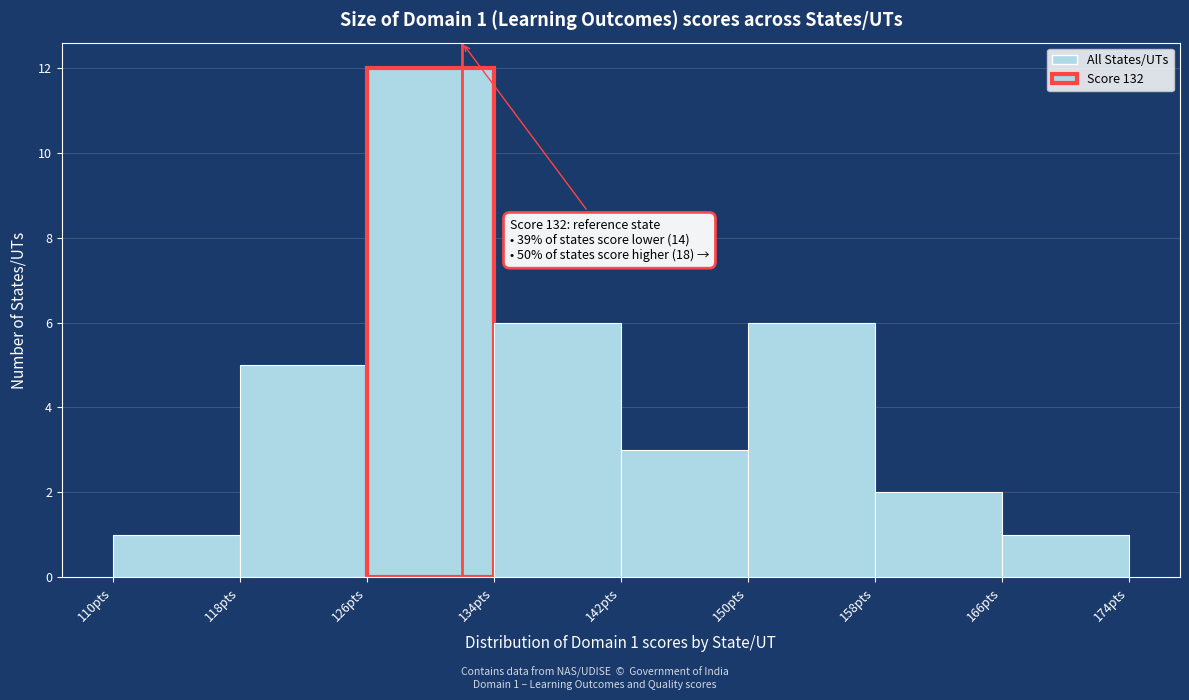

Over which range of the x-axis is the bar tallest?

126 to 134